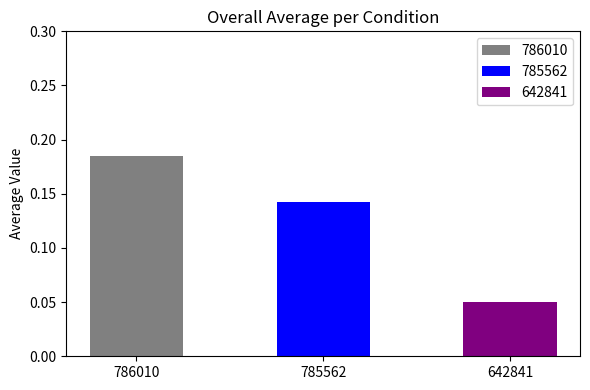

What is the sum of the values at 785562 and 786010?

0.3